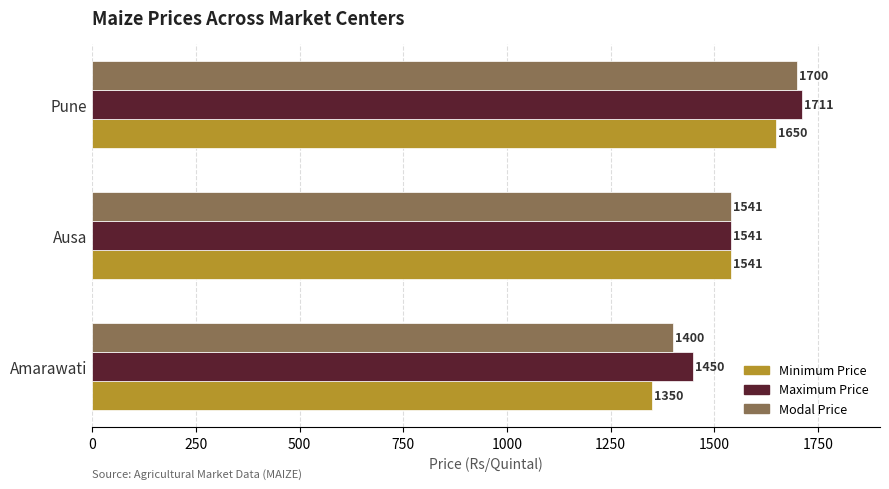

List the series in order of their overall mean, highest first.

Maximum Price, Modal Price, Minimum Price